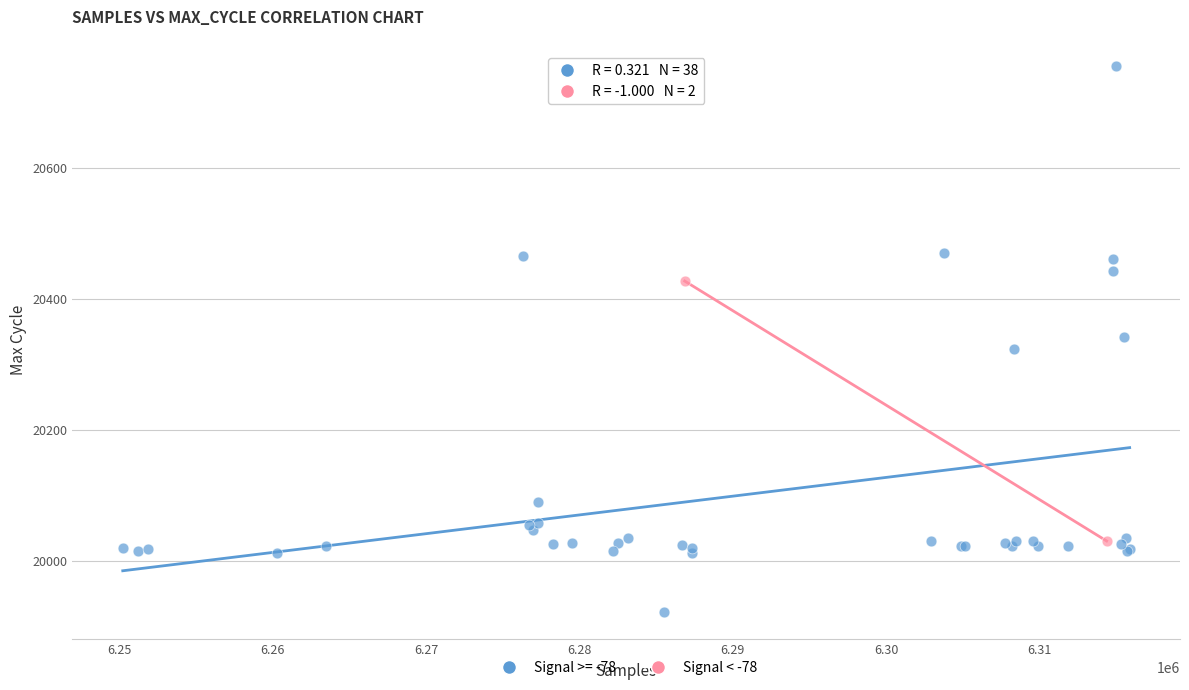

What are all the series names shown in the legend?

Signal >= -78, Signal < -78